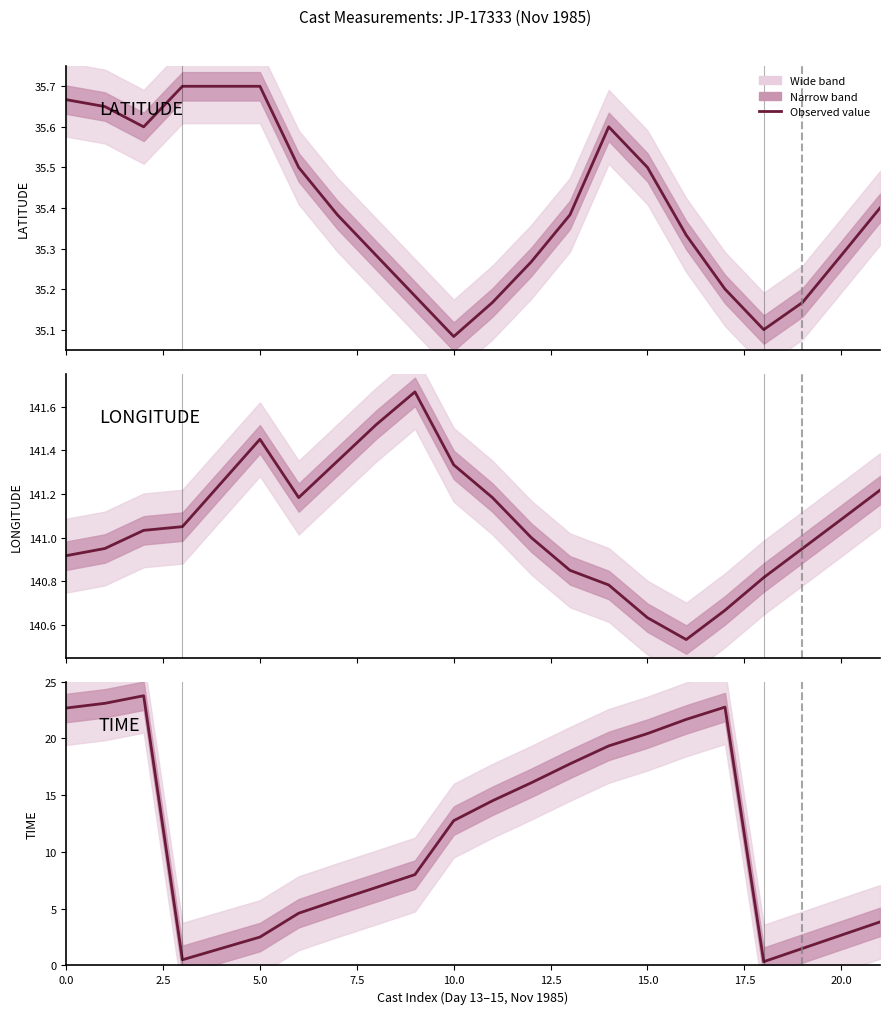

Which series has the widest spread of values?

TIME